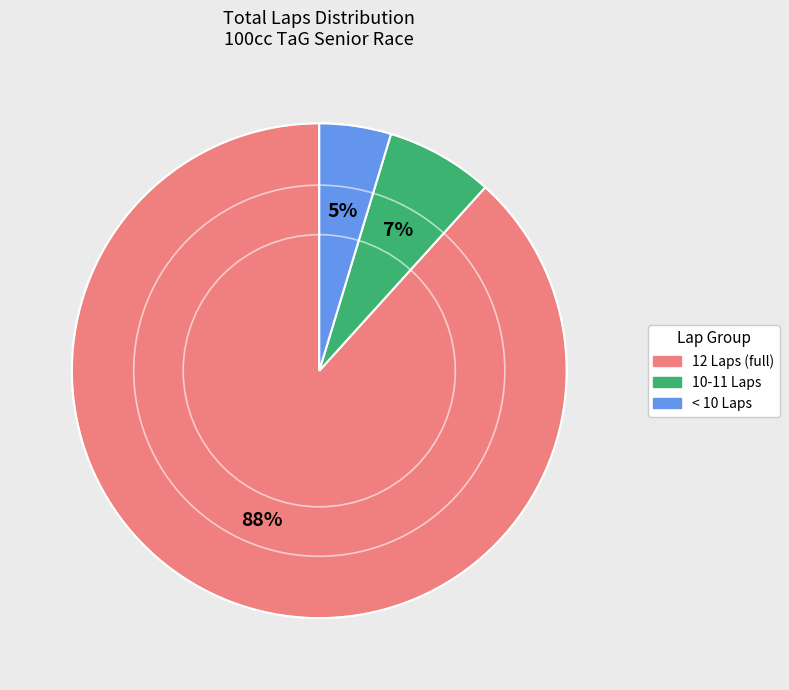

Is there any slice that represents more than half of the pie?

Yes